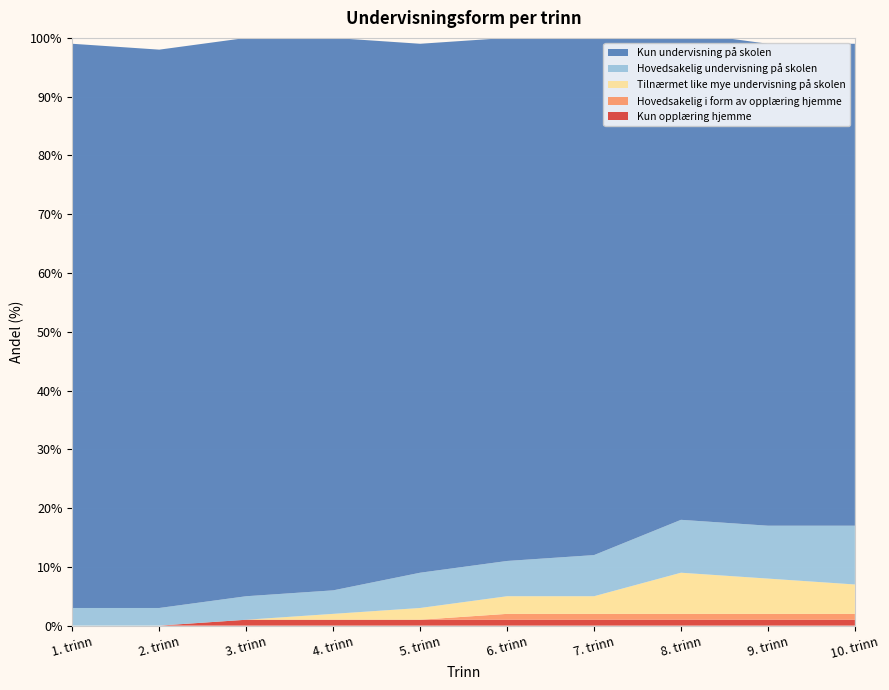

Reading right to left, what are all the values shown in this chart?

Kun opplæring hjemme: 10. trinn=1	9. trinn=1	8. trinn=1	7. trinn=1	6. trinn=1	5. trinn=1	4. trinn=1	3. trinn=1	2. trinn=0	1. trinn=0
Hovedsakelig i form av opplæring hjemme: 10. trinn=1	9. trinn=1	8. trinn=1	7. trinn=1	6. trinn=1	5. trinn=0	4. trinn=0	3. trinn=0	2. trinn=0	1. trinn=0
Tilnærmet like mye undervisning på skolen: 10. trinn=5	9. trinn=6	8. trinn=7	7. trinn=3	6. trinn=3	5. trinn=2	4. trinn=1	3. trinn=0	2. trinn=0	1. trinn=0
Hovedsakelig undervisning på skolen: 10. trinn=10	9. trinn=9	8. trinn=9	7. trinn=7	6. trinn=6	5. trinn=6	4. trinn=4	3. trinn=4	2. trinn=3	1. trinn=3
Kun undervisning på skolen: 10. trinn=82	9. trinn=82	8. trinn=83	7. trinn=89	6. trinn=89	5. trinn=90	4. trinn=94	3. trinn=95	2. trinn=95	1. trinn=96